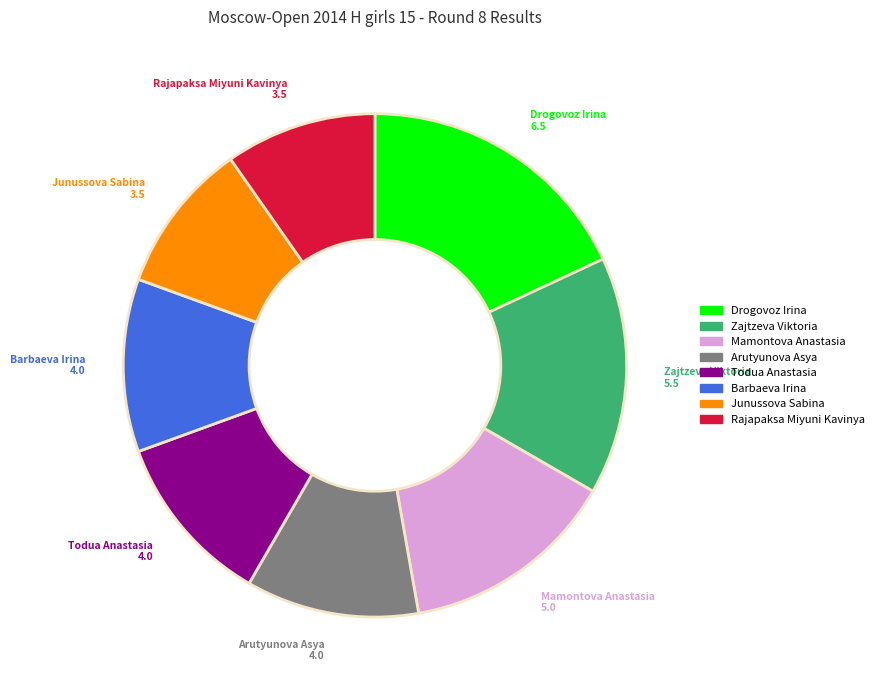

Is it true that Zajtzeva Viktoria is 1% of the pie?

False